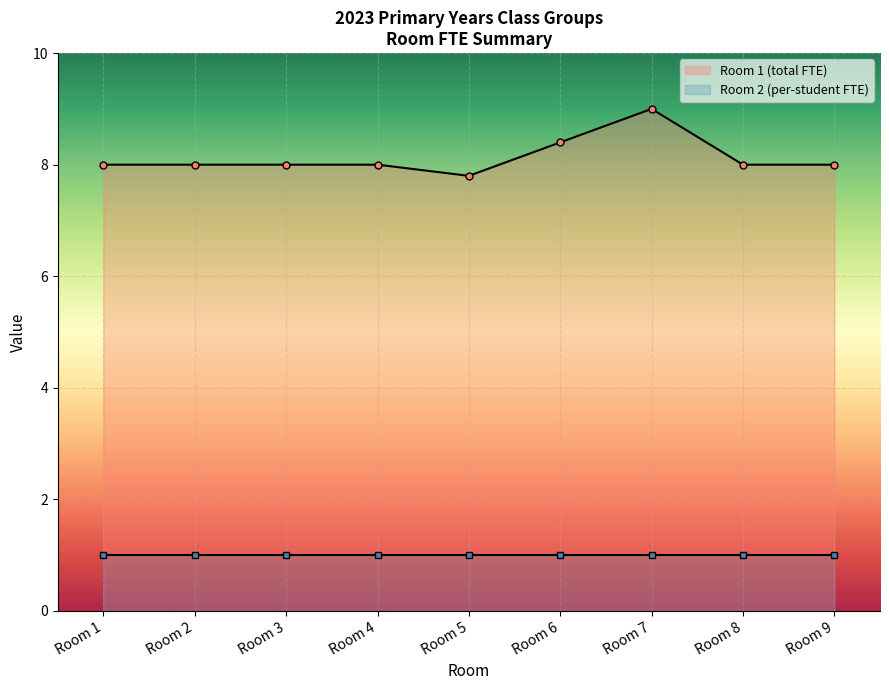

Which category has the lowest value across all series?

Room 5